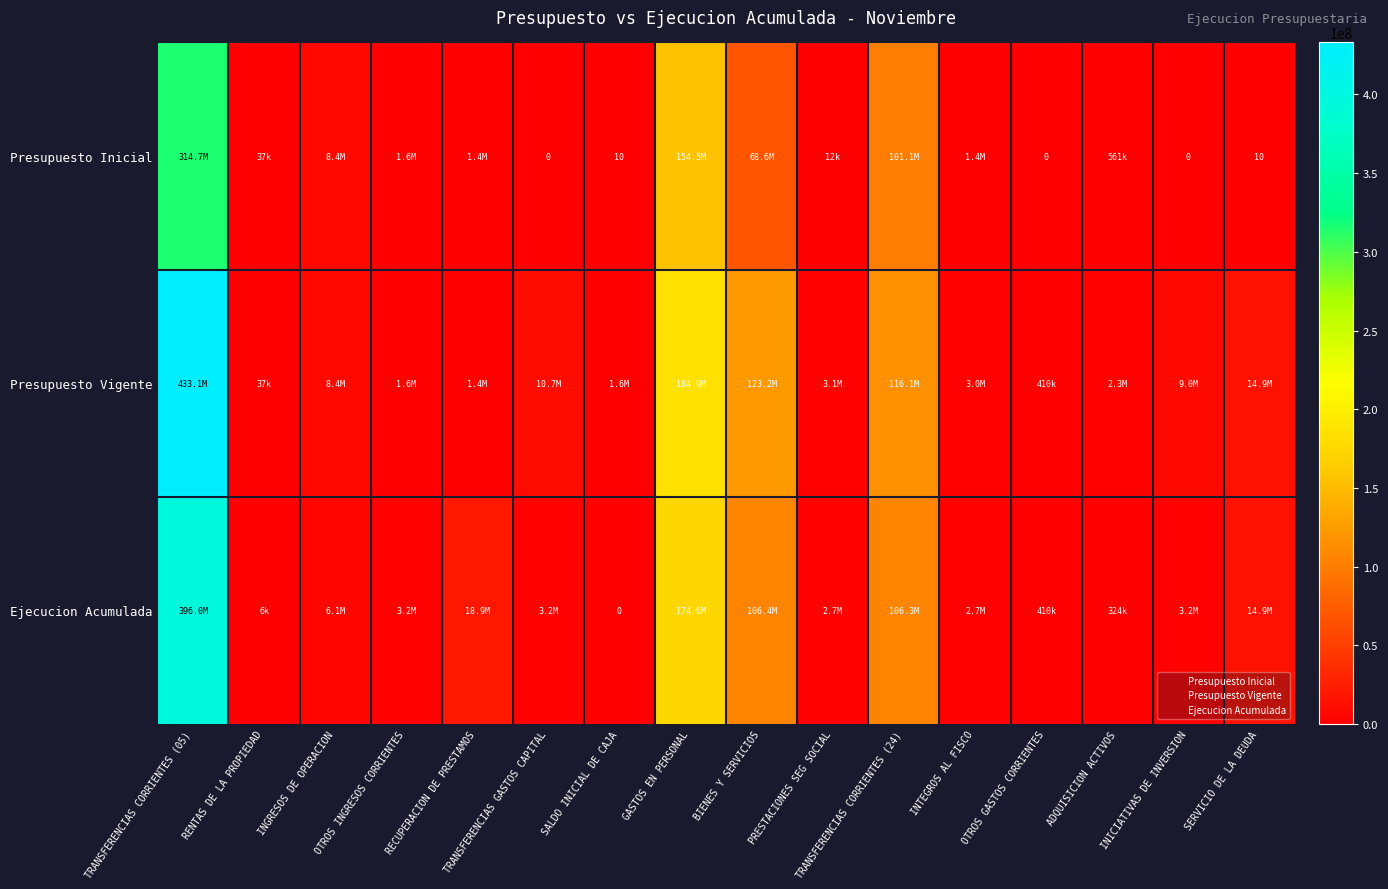

How many values in Presupuesto Inicial are above zero?

13